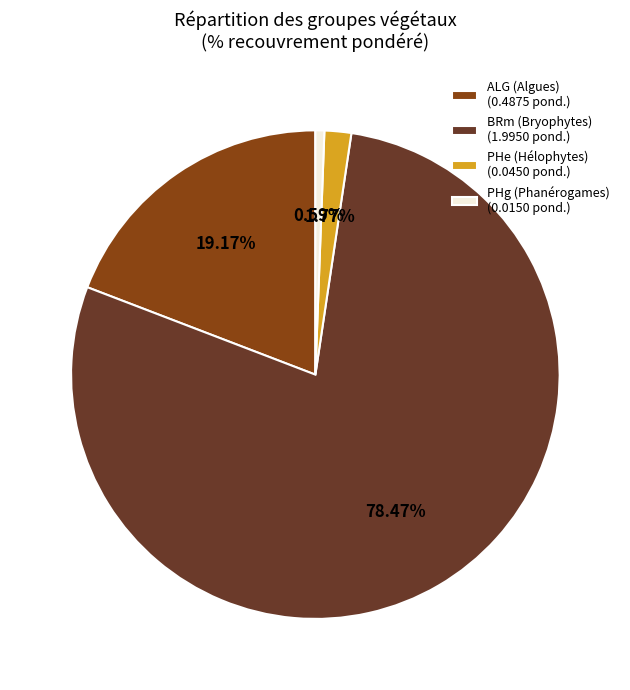

What is the largest slice in the pie chart?

BRm (Bryophytes) (1.9950 pond.)